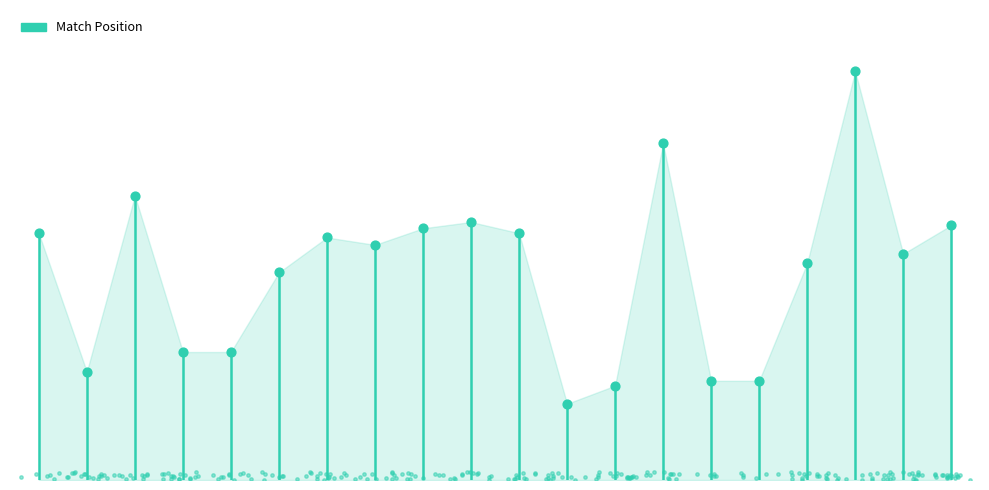

What is the change in value from 10 to 17?

+1601